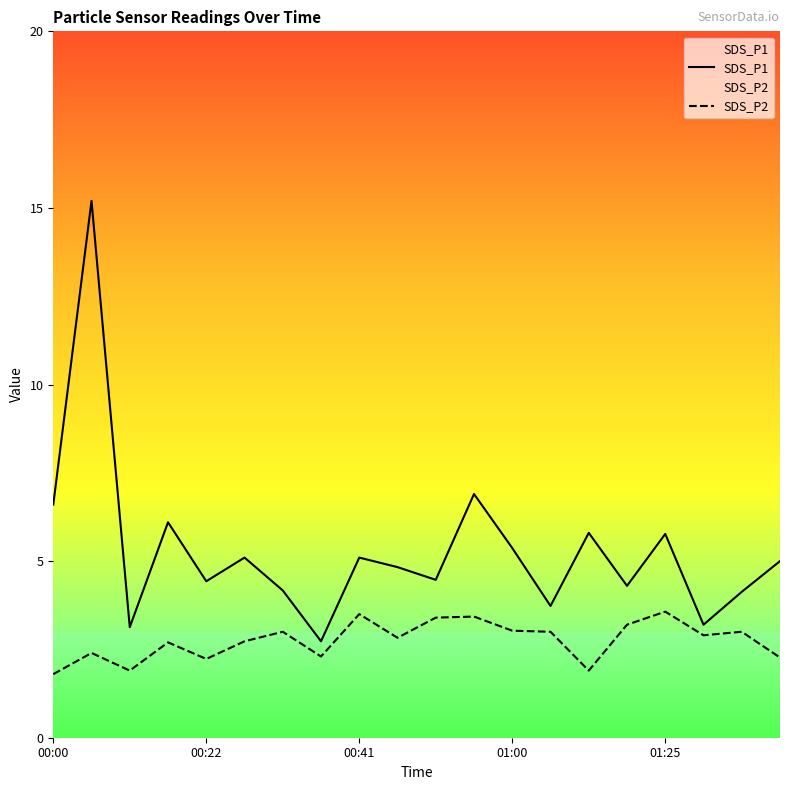

True or false: SDS_P2 has a value of 1.1 at 00:00.

False